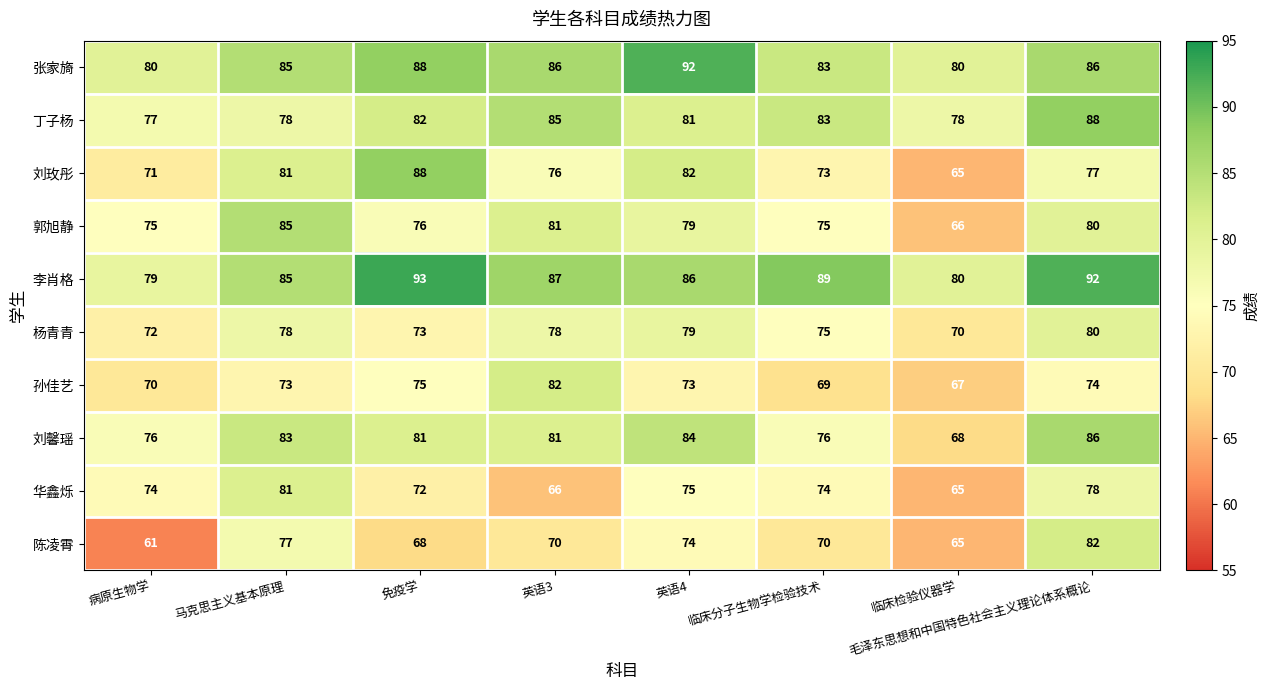

What is the total value across all series at 临床检验仪器学?

704